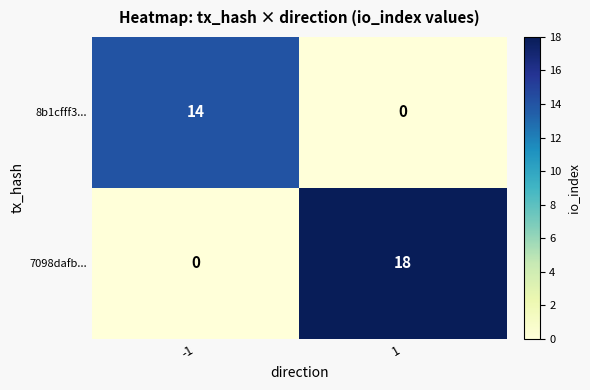

What is the sum of all 7098dafb... values?

18